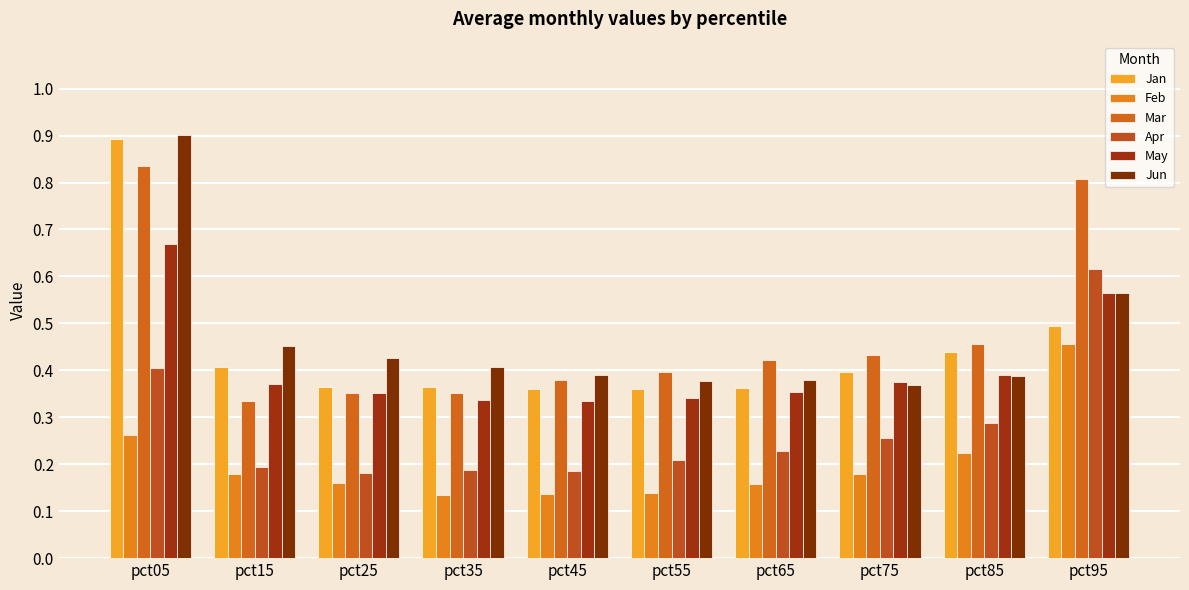

What is the difference between the maximum and minimum values in the Jun series?

0.5